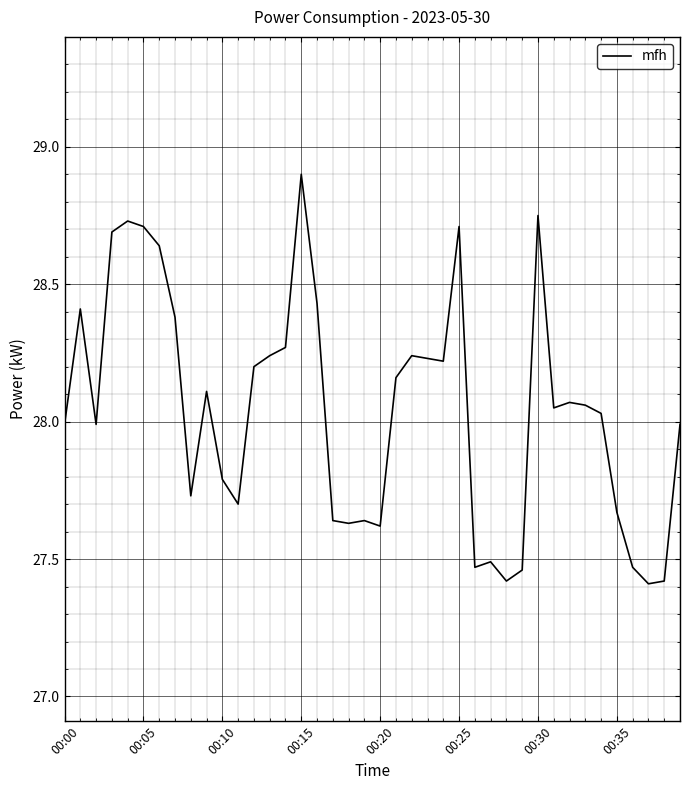

What is the minimum value shown in the chart?

27.4